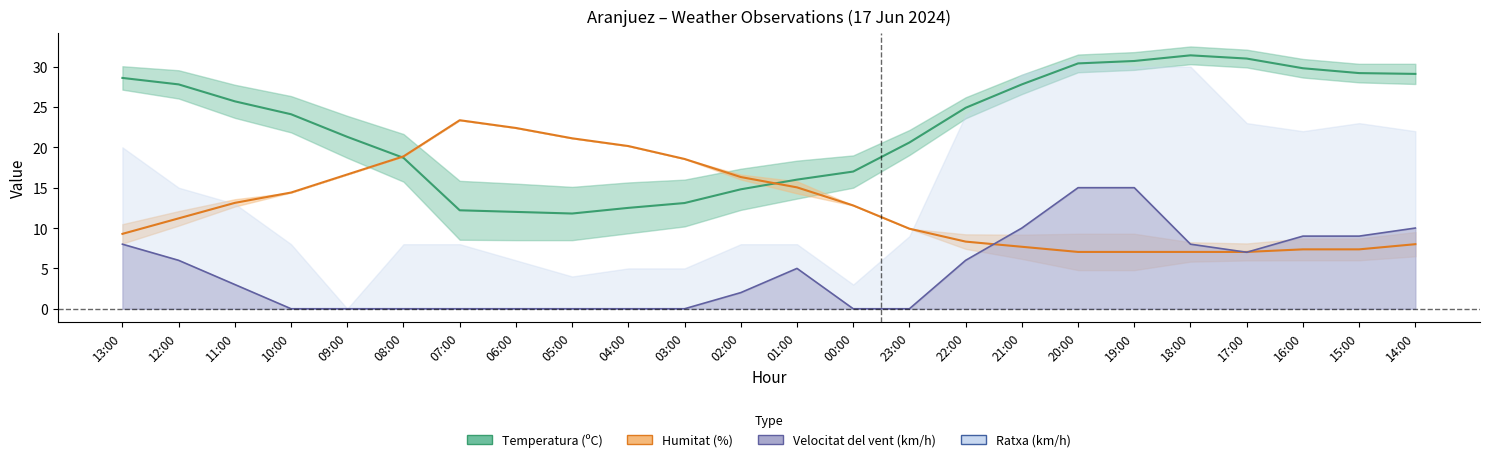

At which category does Temperatura (ºC) reach its first local peak?

18:00